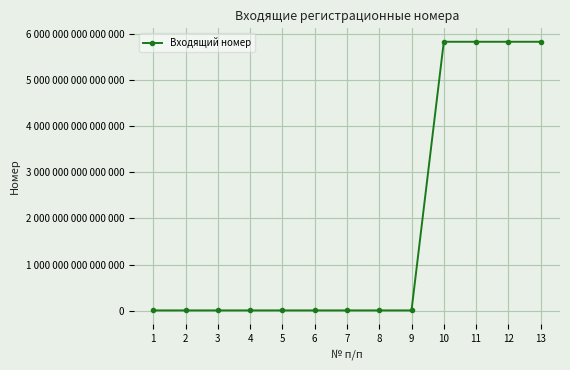

What is the value of the 3rd point from the left?

5826000002036